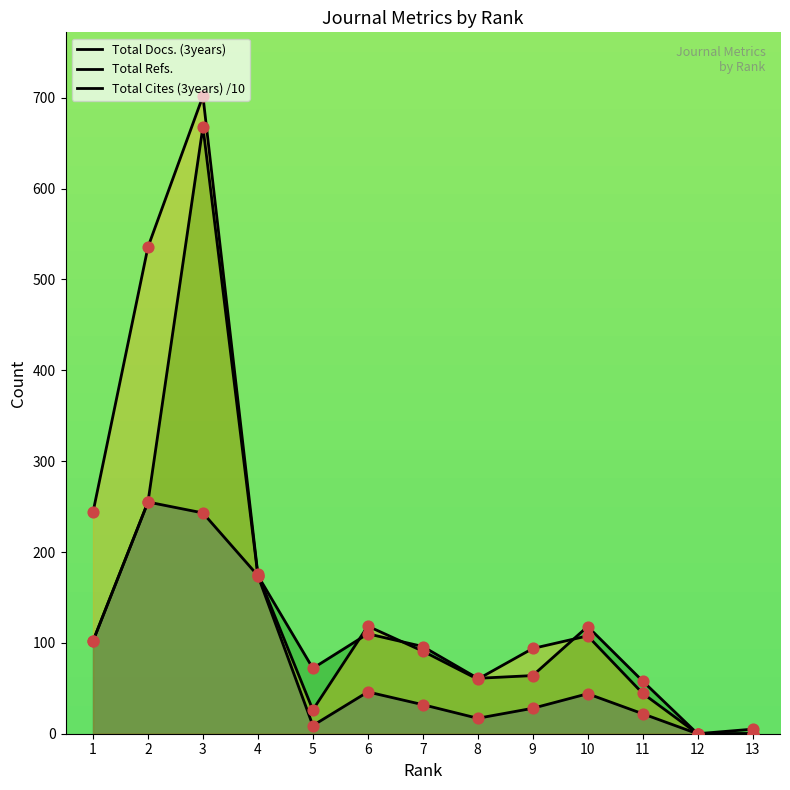

Which series has the largest total across all categories?

Total Cites (3years) /10